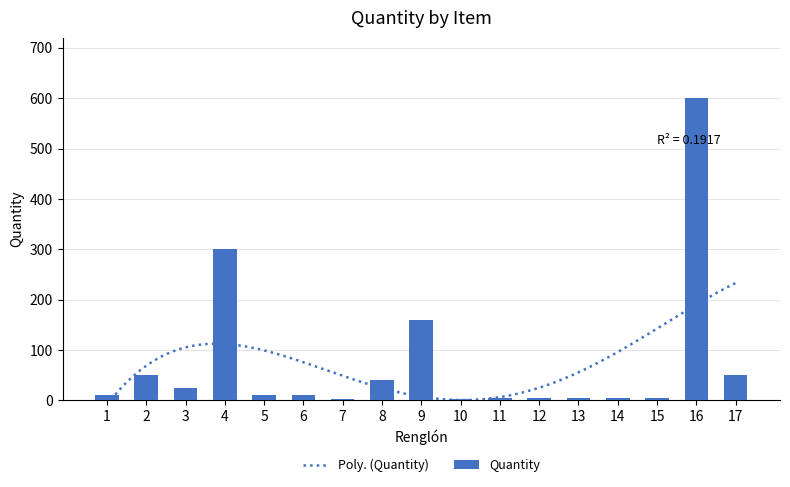

Reading left to right, list all the values displayed in this chart.

1=10	2=50	3=25	4=300	5=10	6=10	7=2	8=40	9=160	10=3	11=4	12=5	13=5	14=4	15=4	16=600	17=50